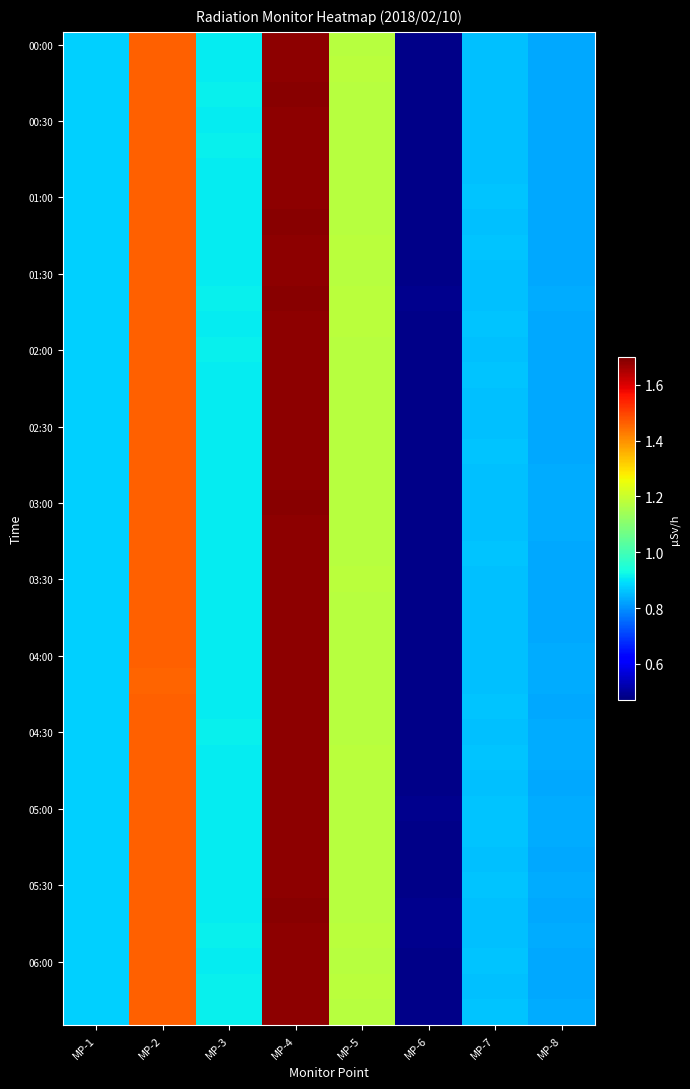

What is the smallest value displayed?

0.5